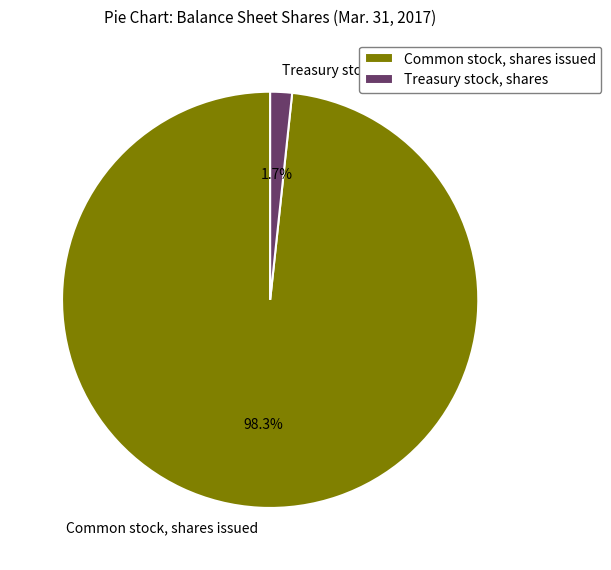

Is there a majority slice in this chart?

Yes